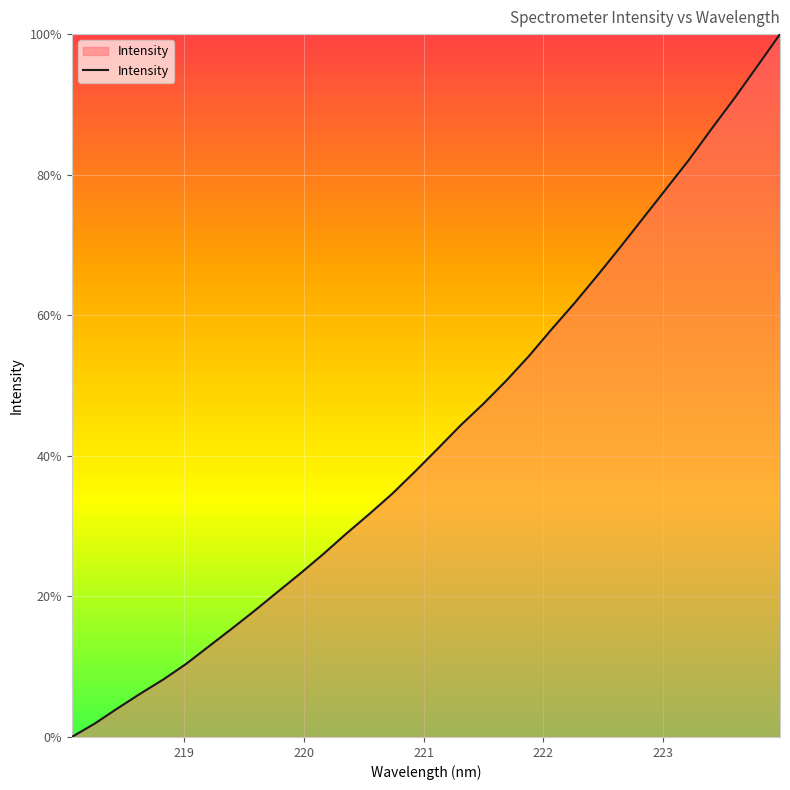

What is the difference between the maximum and minimum values?

100.0